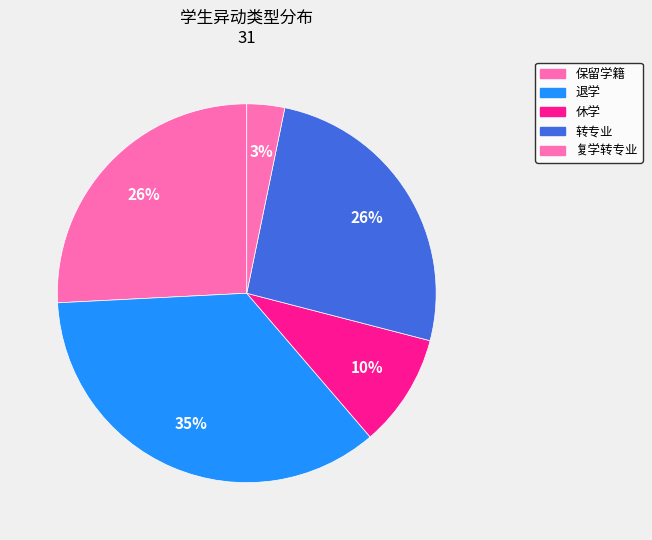

The 退学 slice represents 35% of the pie. True or false?

True